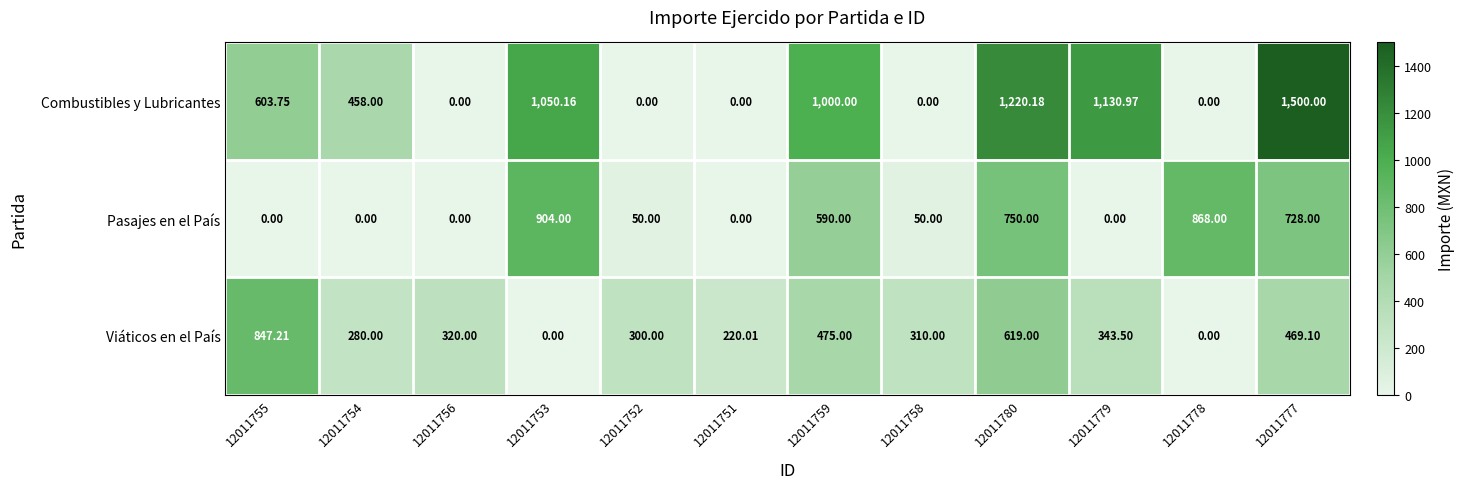

At how many categories does at least one series exceed 134?

12